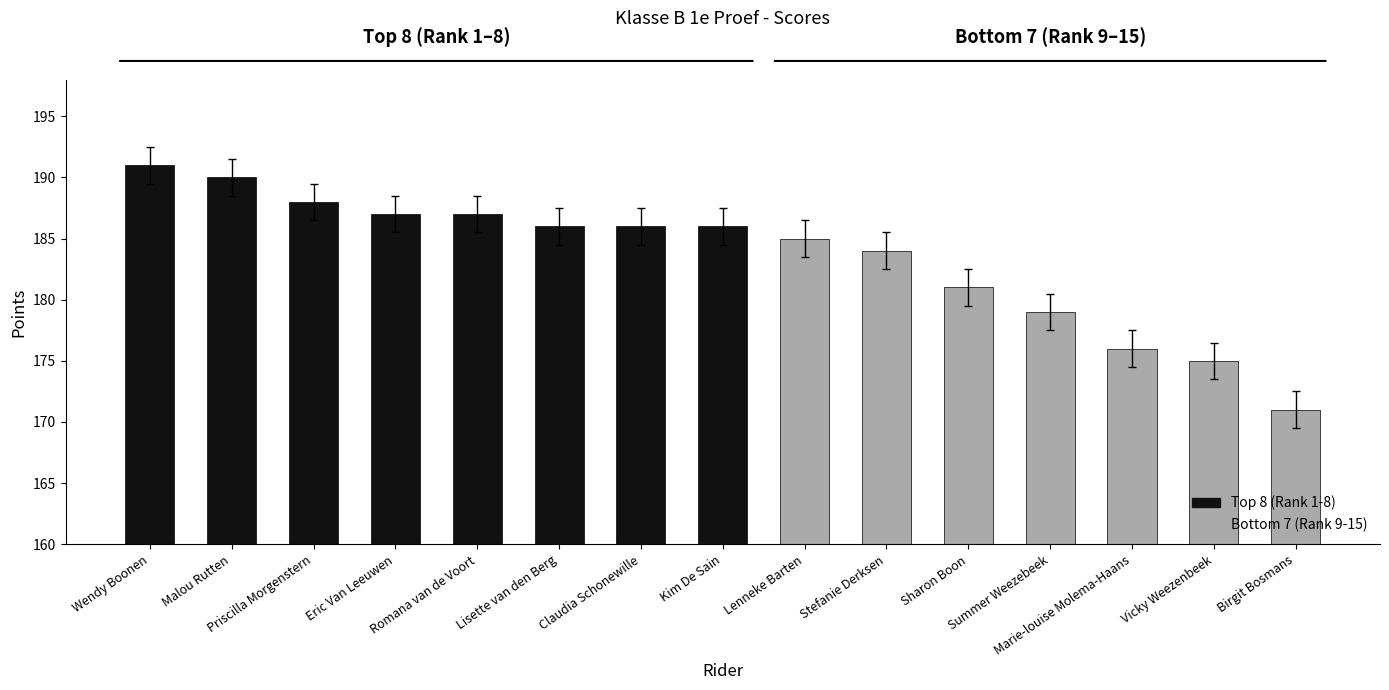

What is the value of the 10th bar from the left?

184